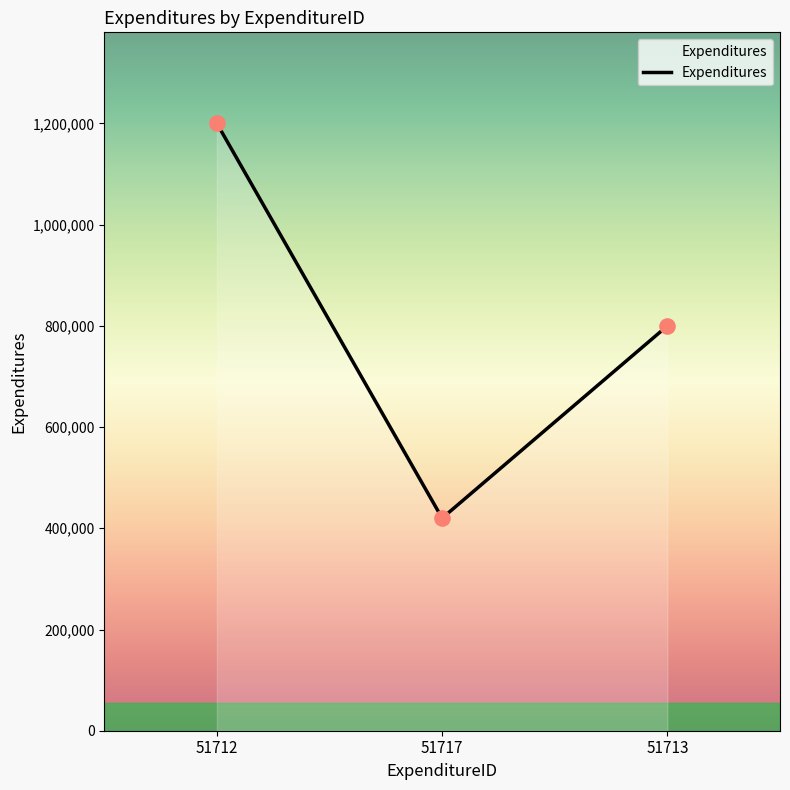

Between 51717 and 51713, which is larger?

51713